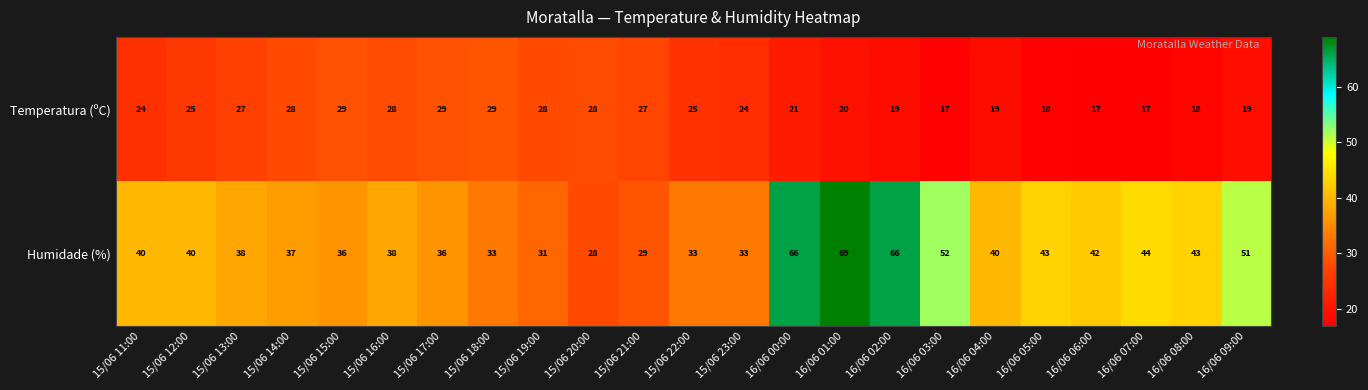

True or false: Humidade (%) has a value of 40 at 16/06 04:00.

True